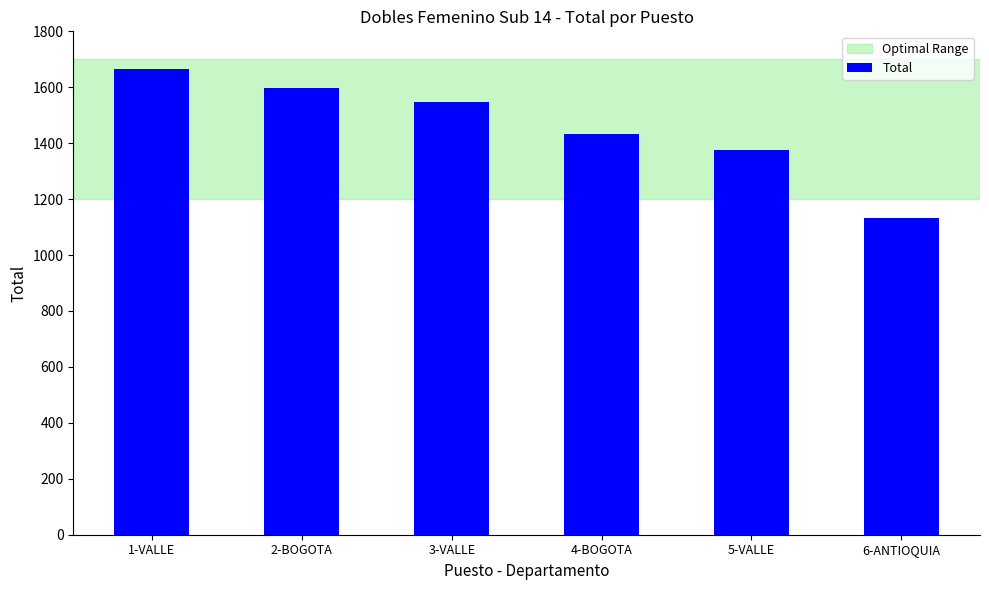

What is the label of the 5th bar from the left?

5-VALLE